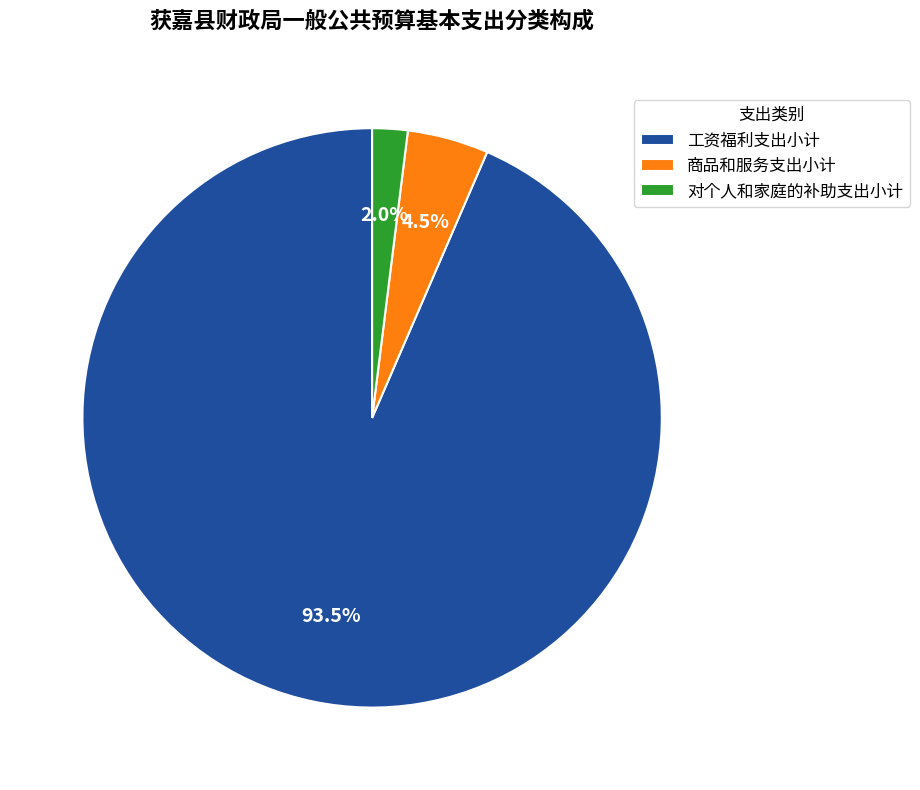

What percentage do 对个人和家庭的补助支出小计 and 工资福利支出小计 together represent?

95.5%